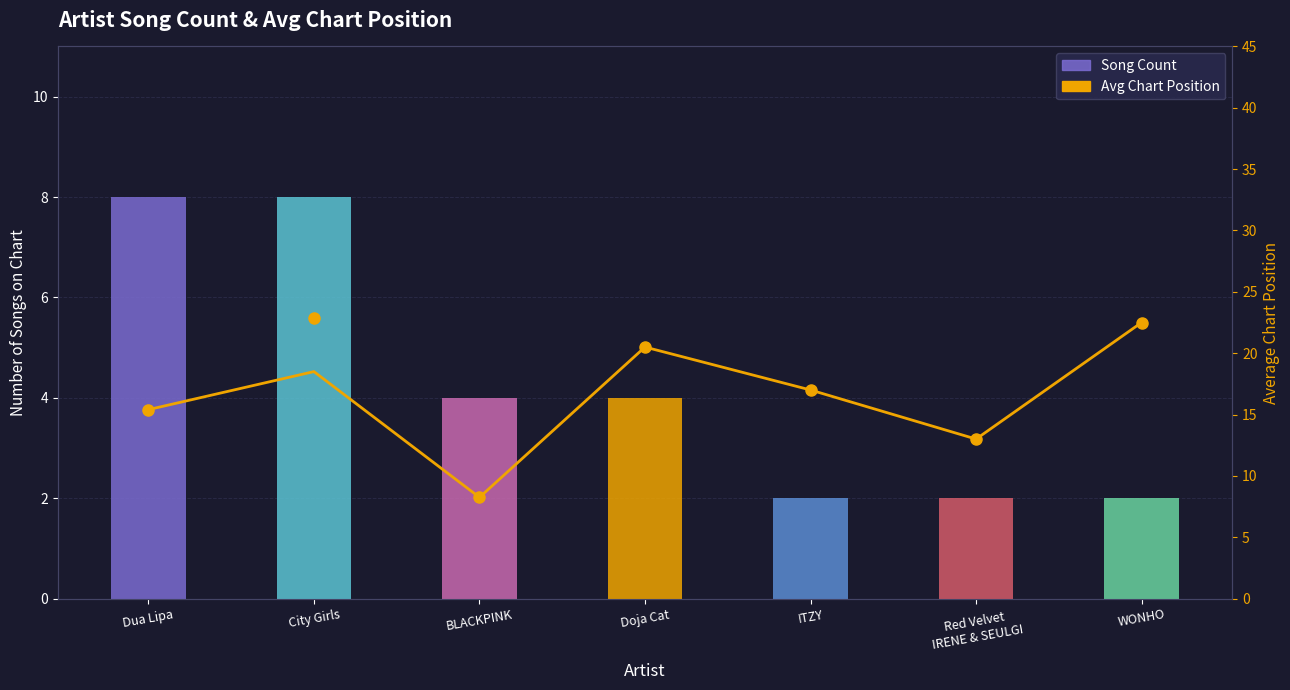

What is the greatest value displayed?

8